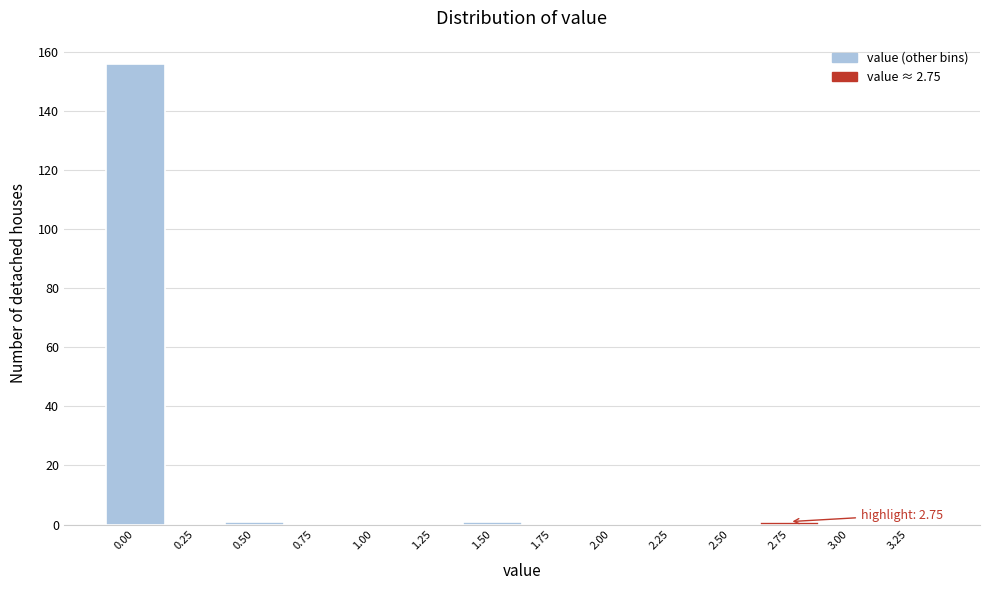

Reading left to right, list all the values displayed in this chart.

0.00=156	0.25=0	0.50=1	0.75=0	1.00=0	1.25=0	1.50=1	1.75=0	2.00=0	2.25=0	2.50=0	2.75=1	3.00=0	3.25=0